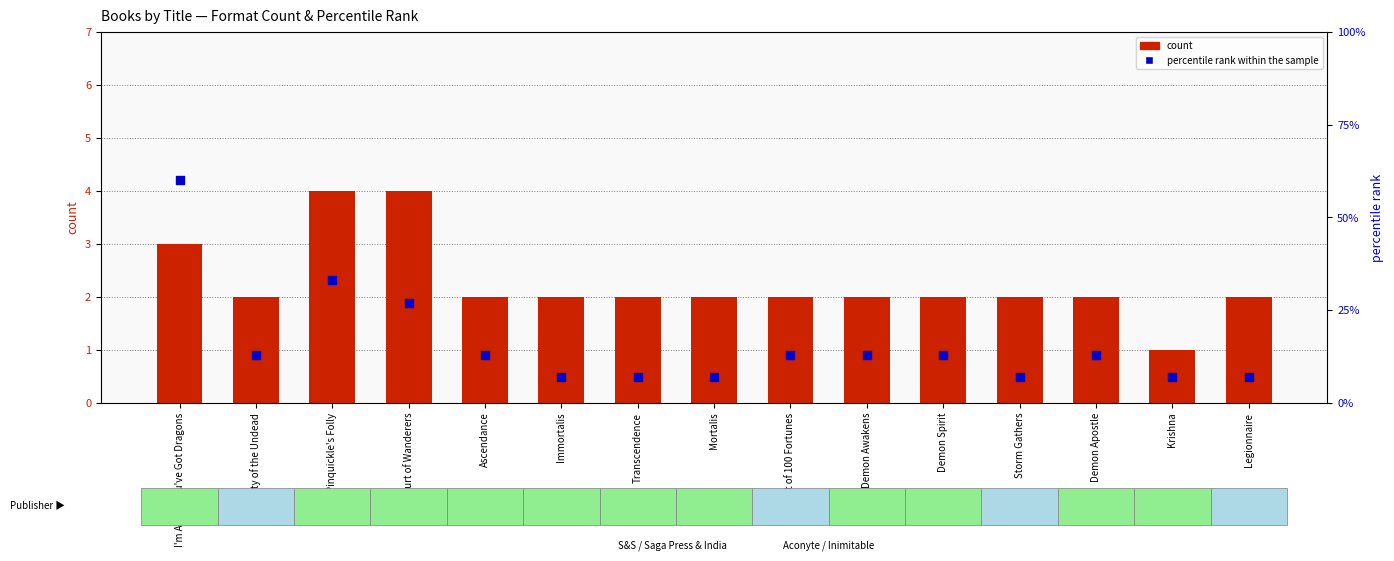

At which category is the sum across all series the highest?

I'm Afraid You've Got Dragons